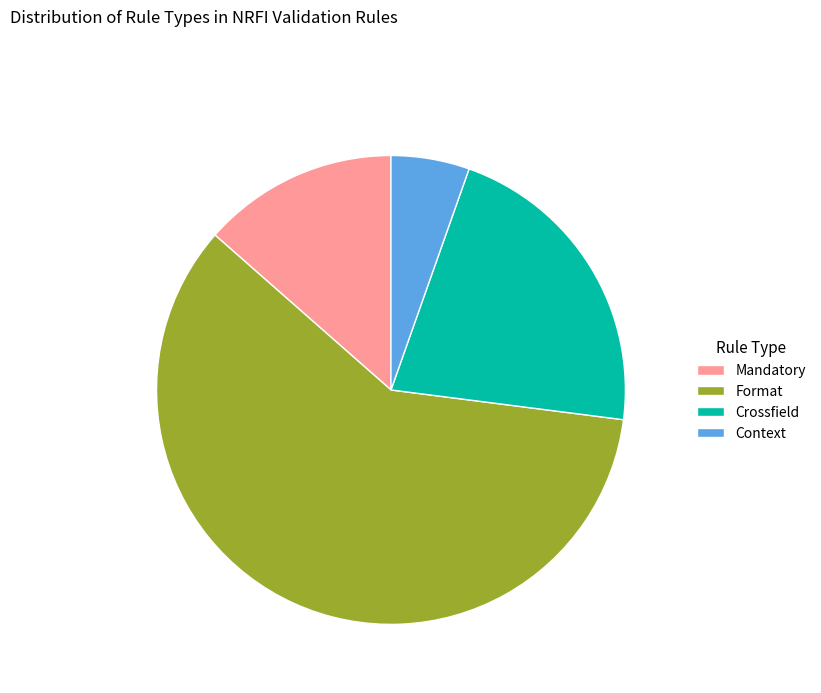

Is it true that Format is 65% of the pie?

False